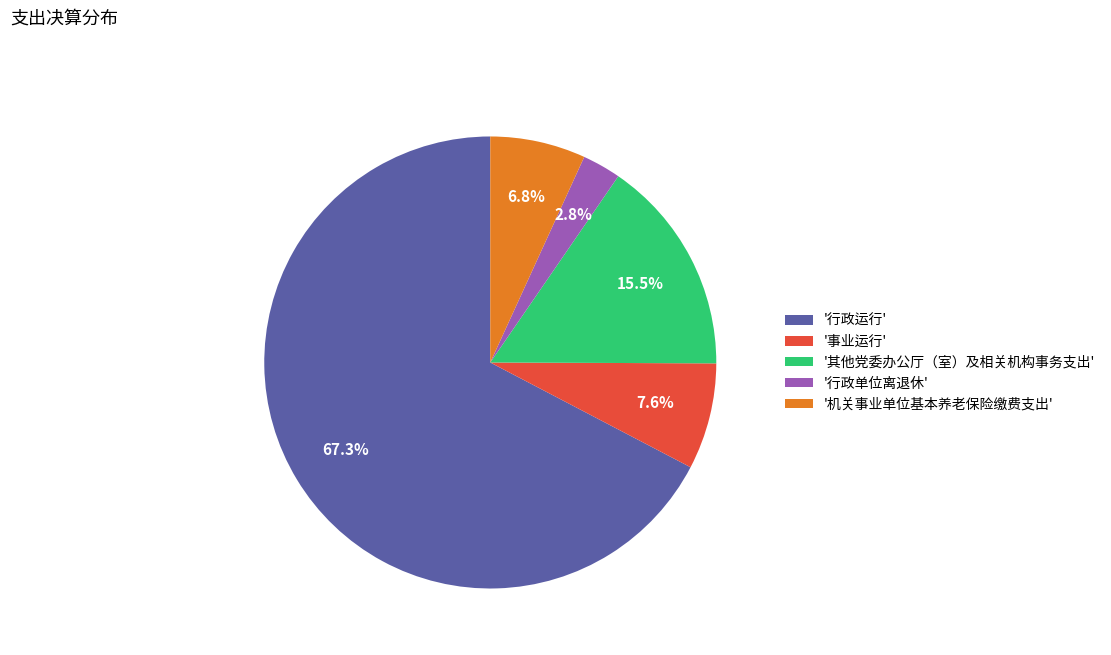

How many segments does this pie chart have?

5